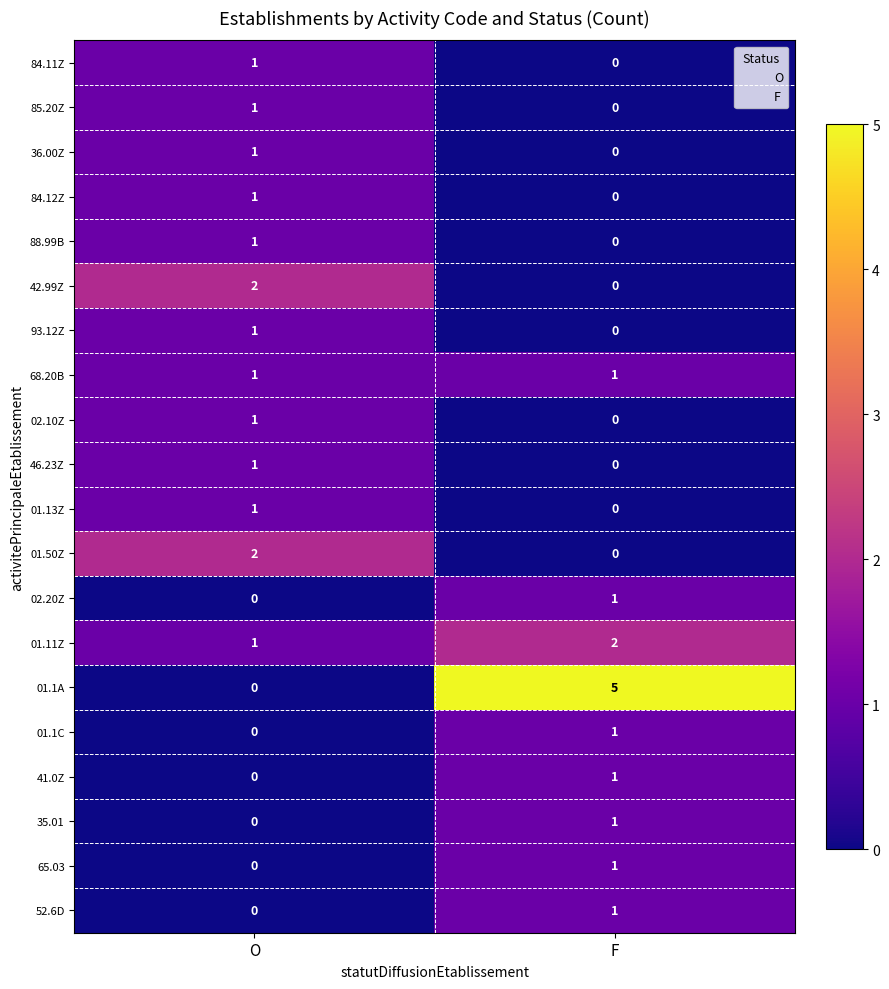

True or false: 42.99Z has a value of -1 at F.

False